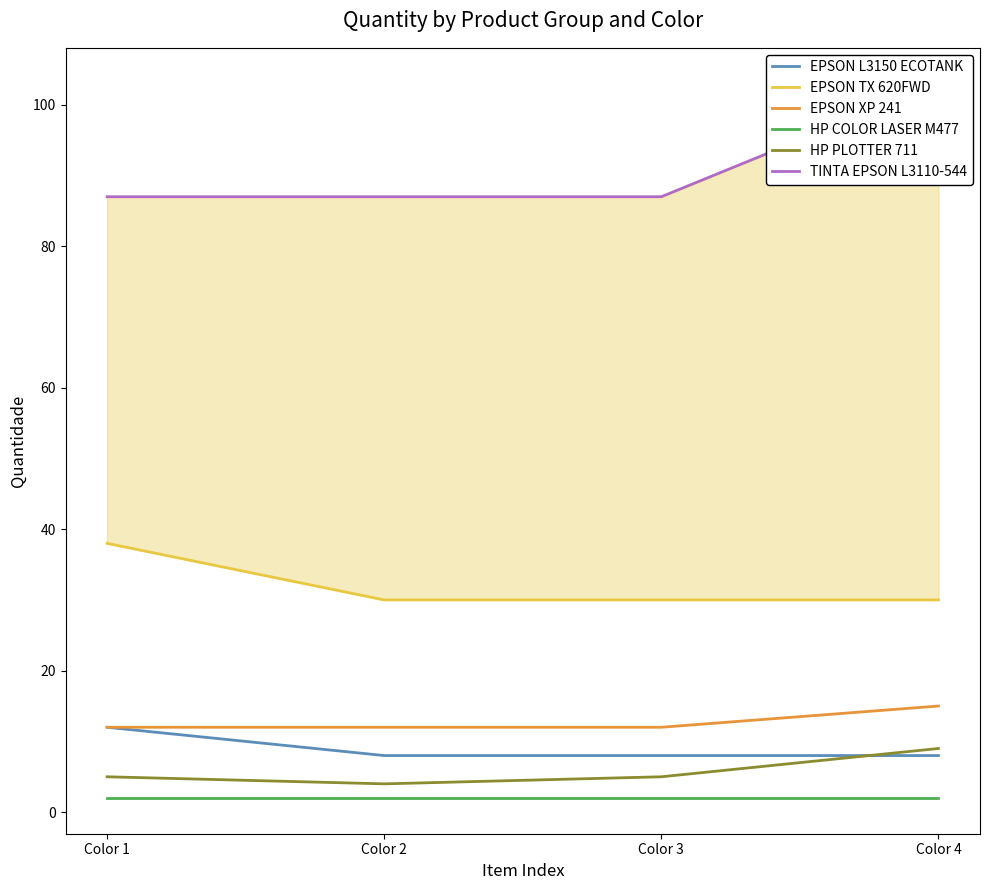

What are all the series names shown in the legend?

EPSON L3150 ECOTANK, EPSON TX 620FWD, EPSON XP 241, HP COLOR LASER M477, HP PLOTTER 711, TINTA EPSON L3110-544